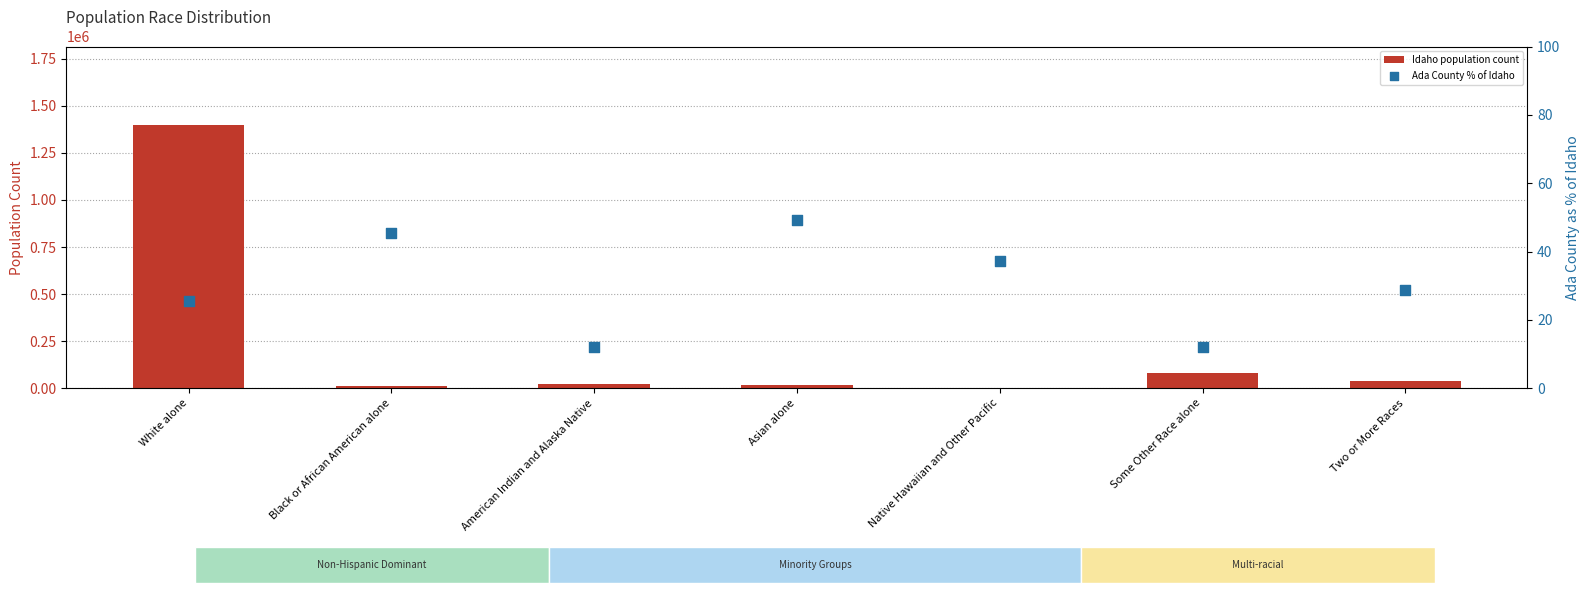

Which series has the largest total across all categories?

Idaho population count